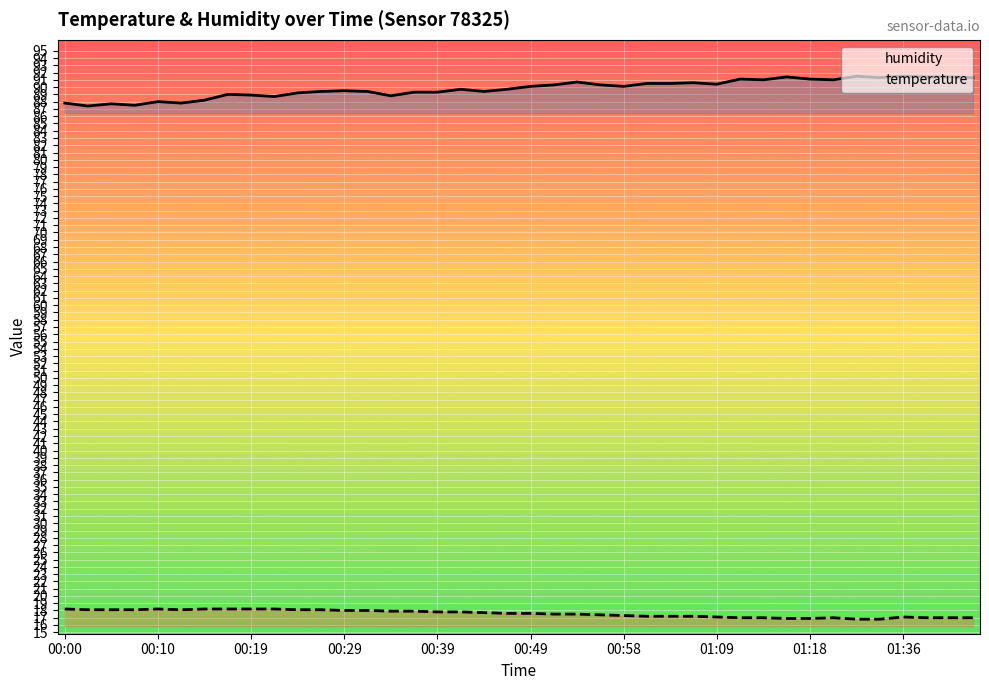

Is it true that temperature equals 18.0 at 00:29?

True